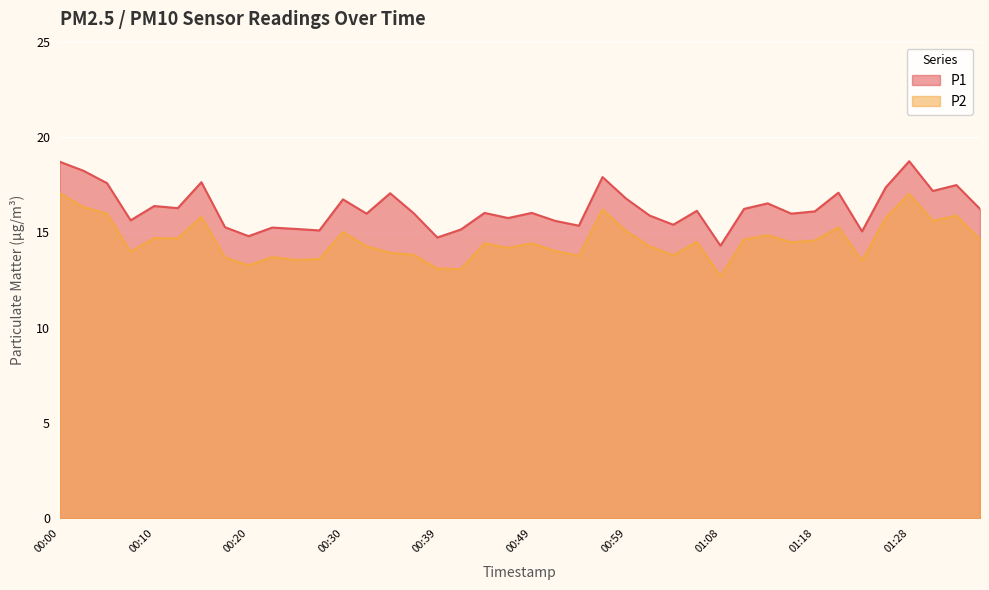

At which category is the sum across all series the highest?

00:00